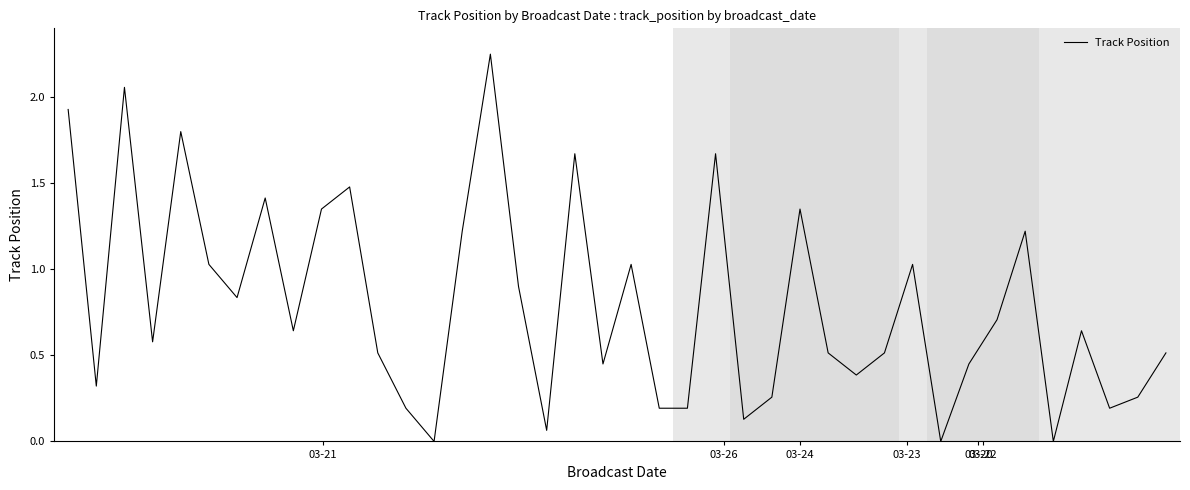

What is the greatest value displayed?

2.2